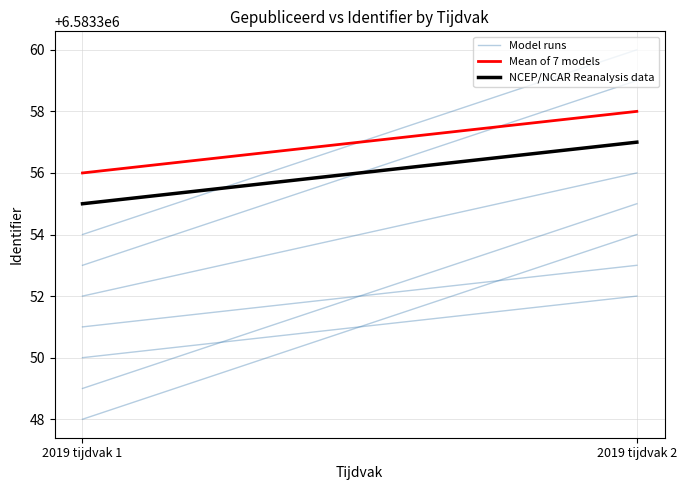

Read the Model runs value at 2019 tijdvak 2.

6583352